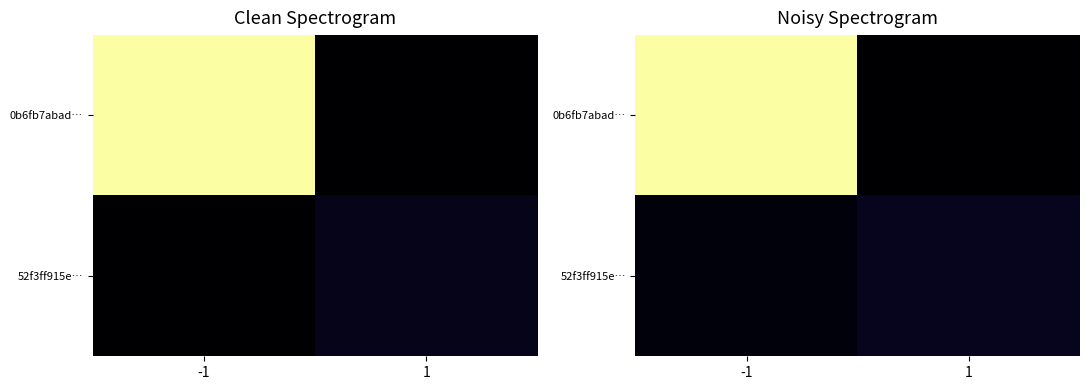

At which label does 0b6fb7abad… first exceed 164?

-1